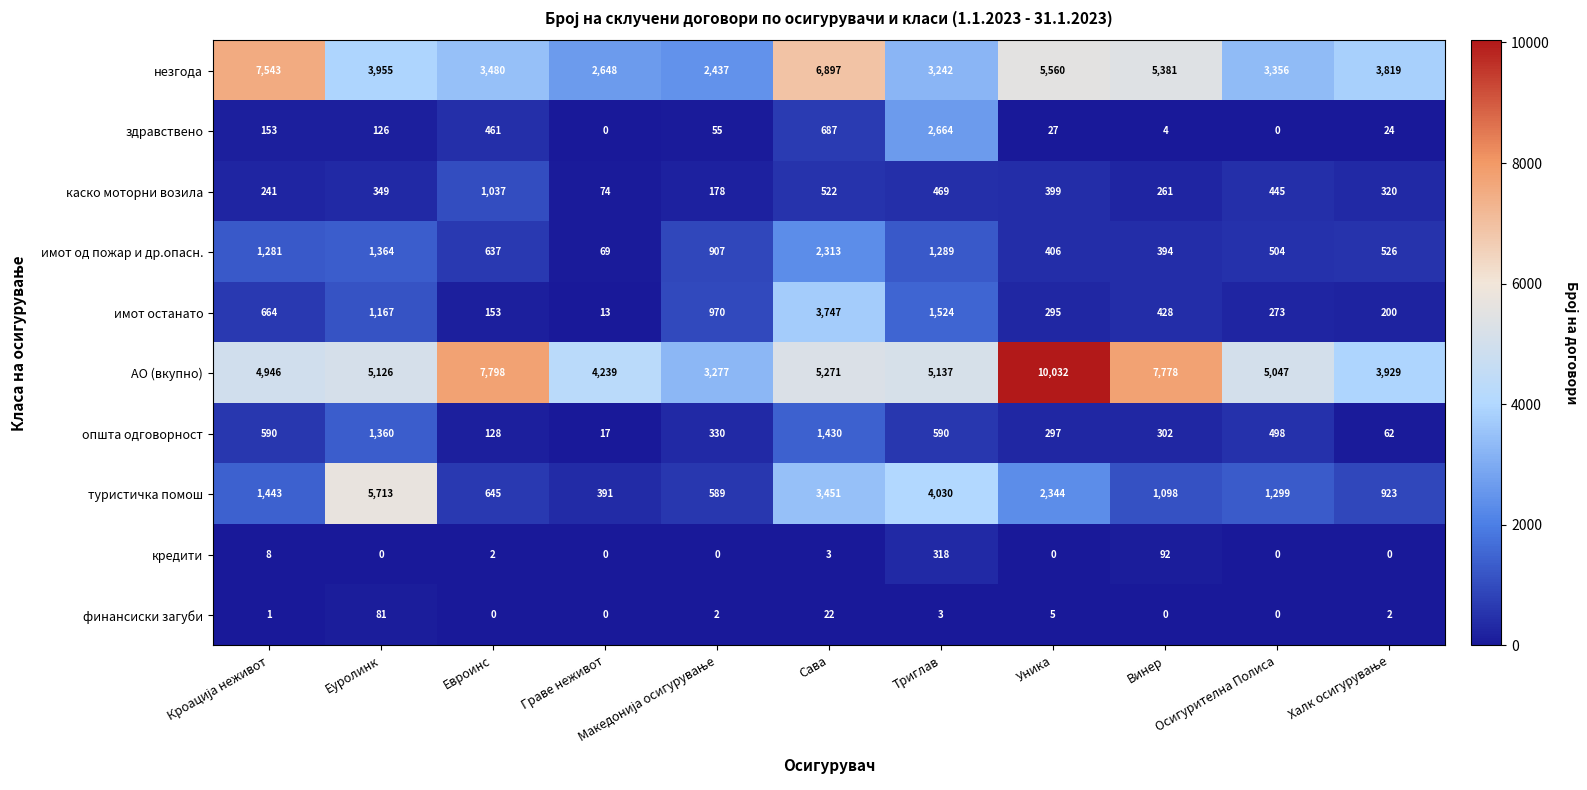

What is the difference between the maximum and minimum values in the финансиски загуби series?

81